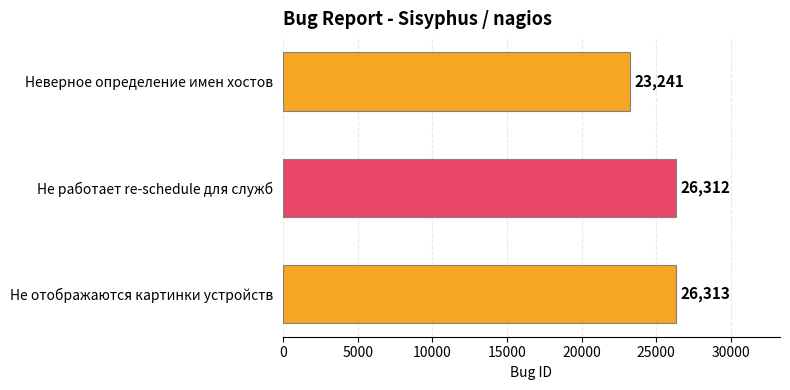

How many series are shown in this chart?

1